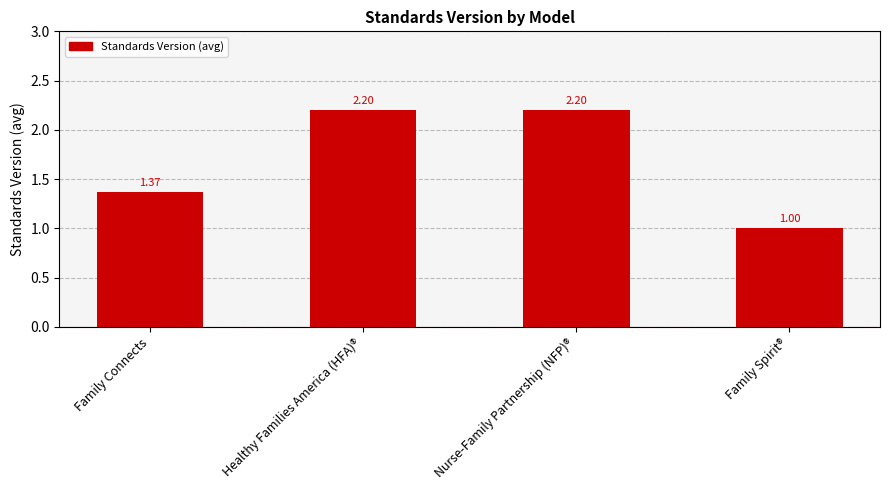

Are the bars grouped side by side (vs. stacked)?

No